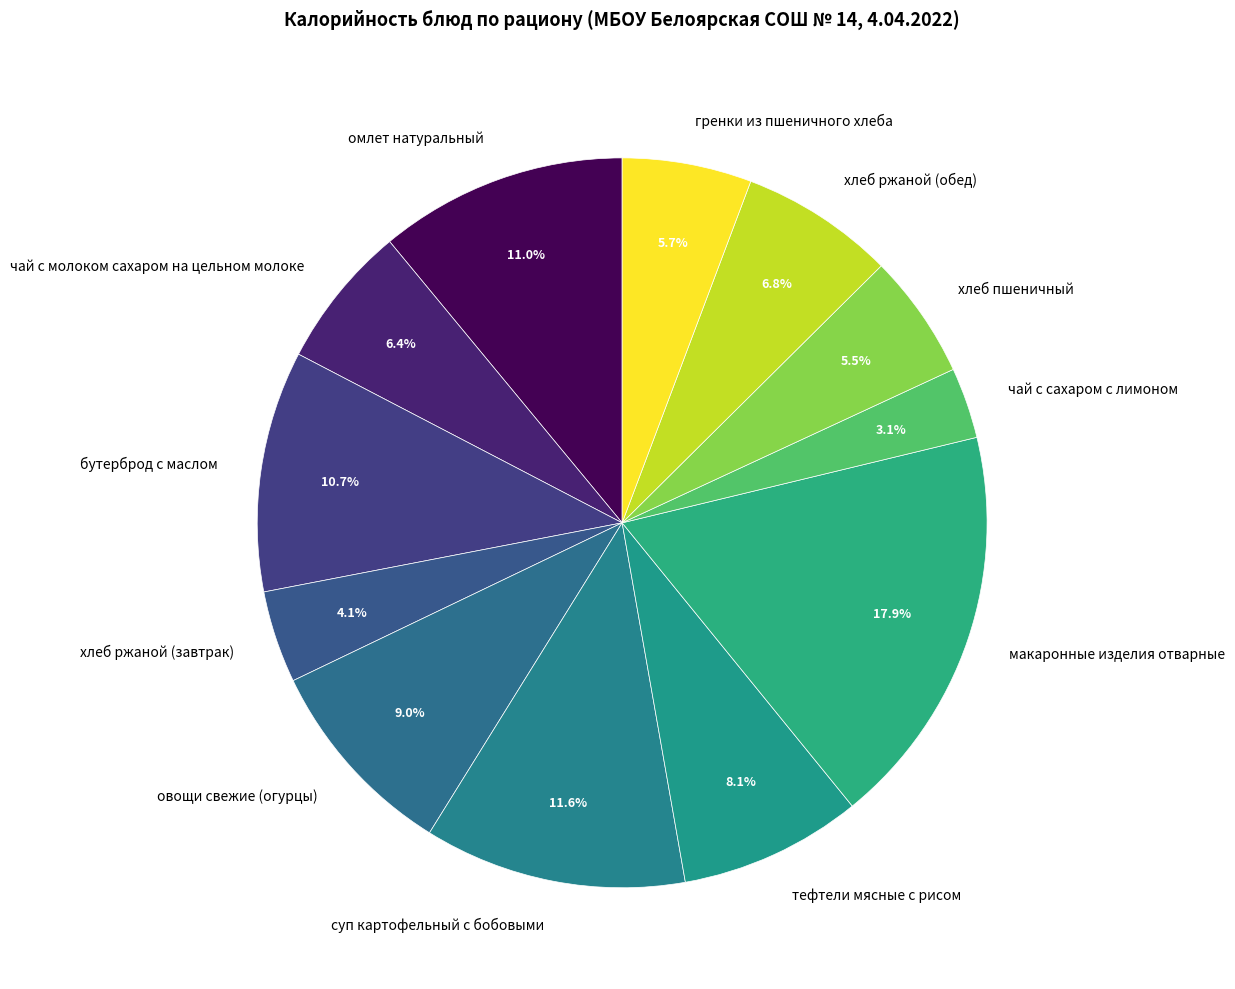

True or false: тефтели мясные с рисом accounts for 1% of the total.

False